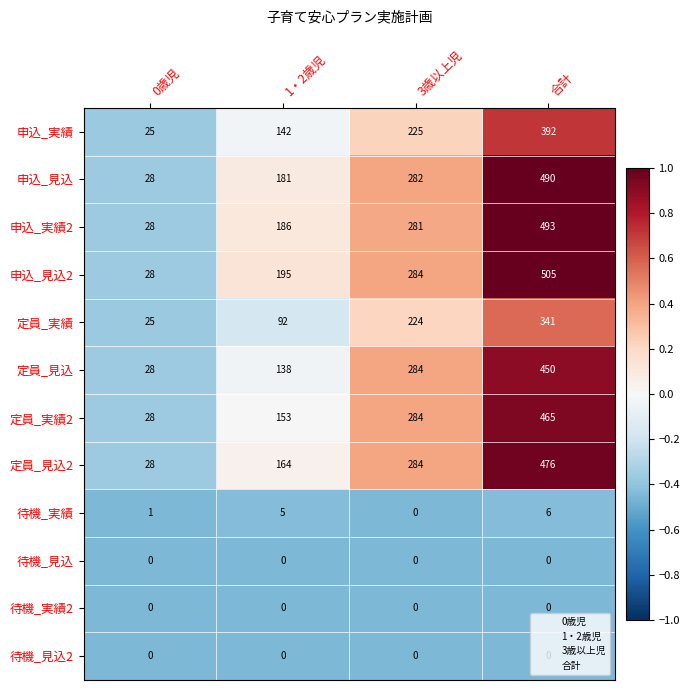

How many series are shown in this chart?

12